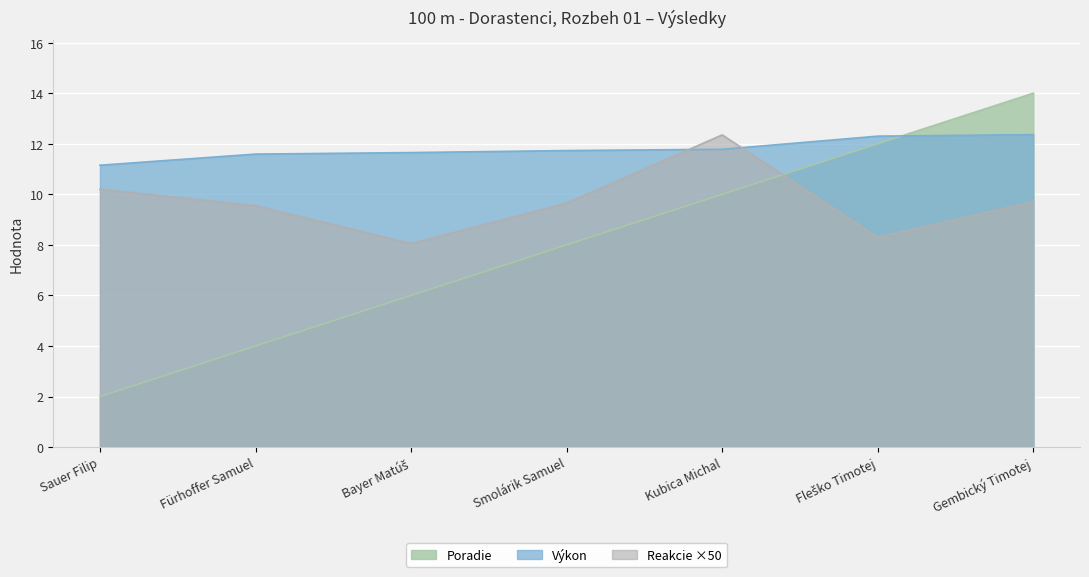

At which category does Reakcie reach its first local valley?

Bayer Matúš